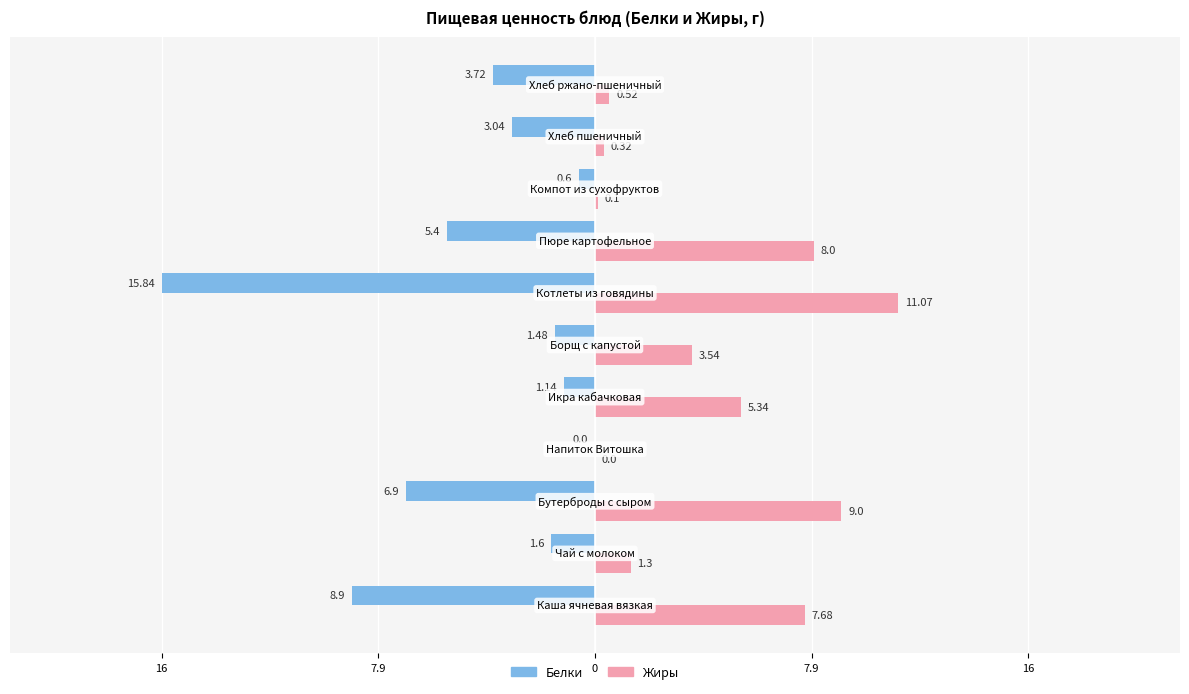

List the series in order of their overall mean, lowest first.

Белки, Жиры